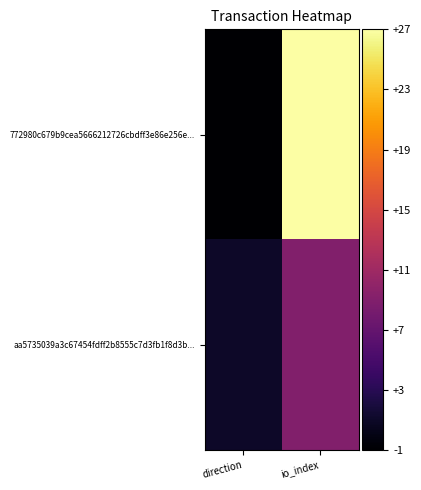

Which series has the largest total across all categories?

772980c679b9cea5666212726cbdff3e86e256e...